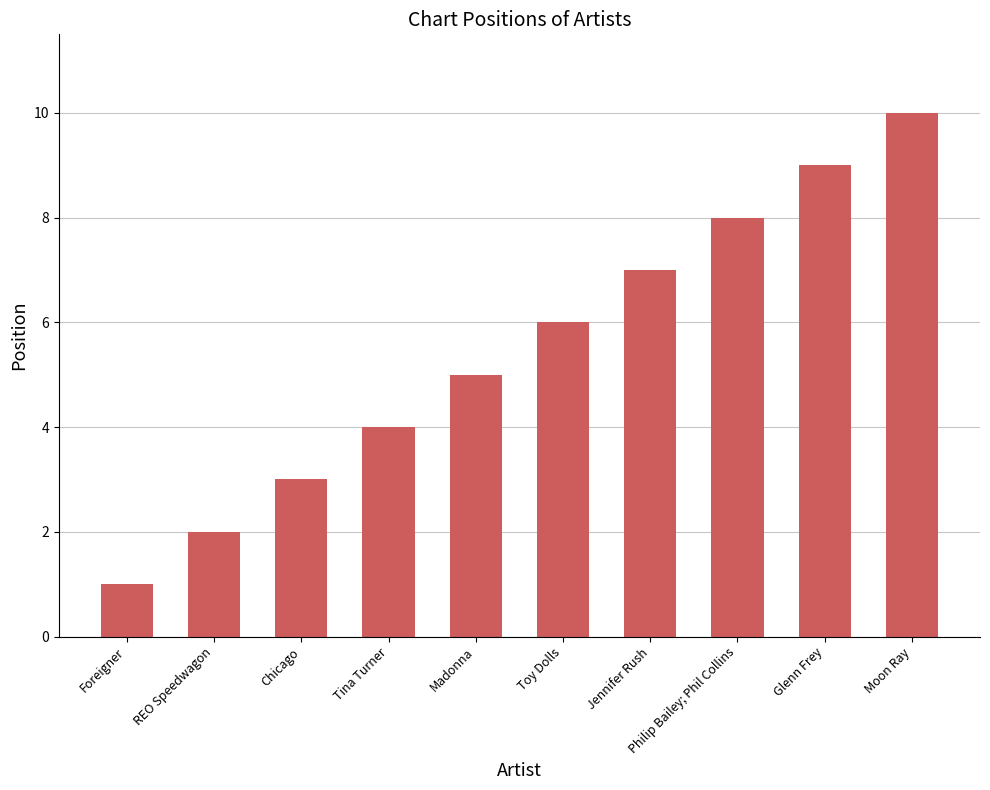

What is the minimum value shown in the chart?

1